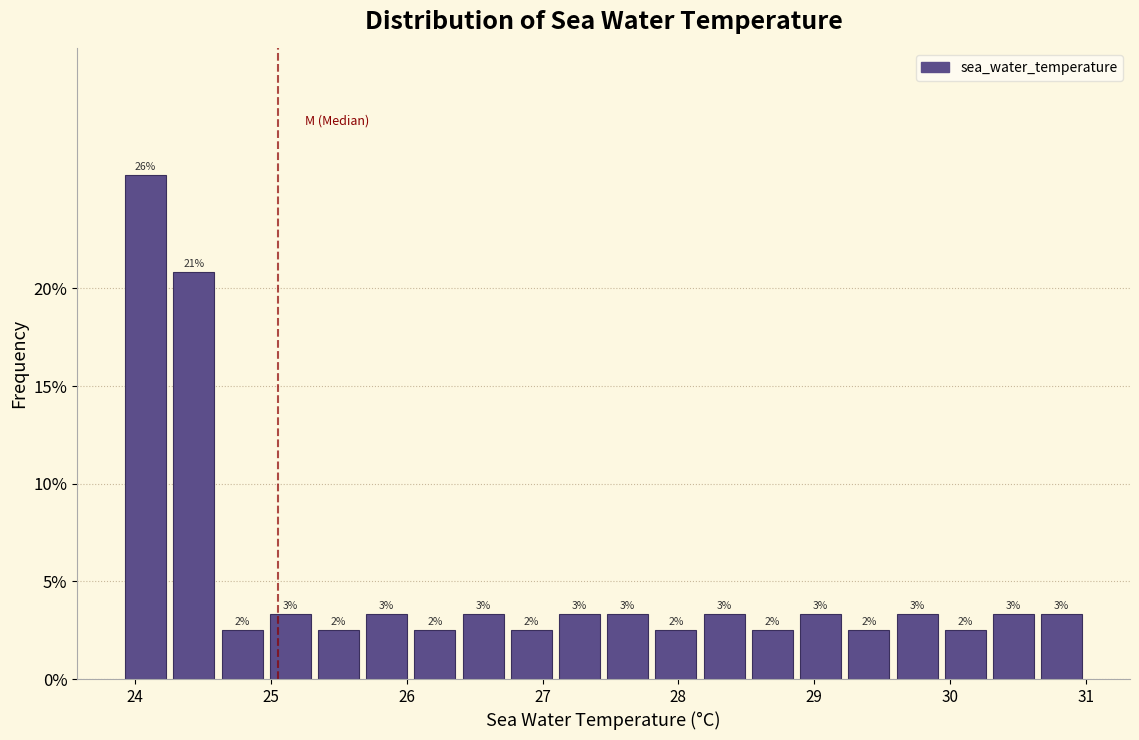

Around what value on the x-axis is the tallest bar? Give the approximate position of its centre, as read against the axis.

24.1